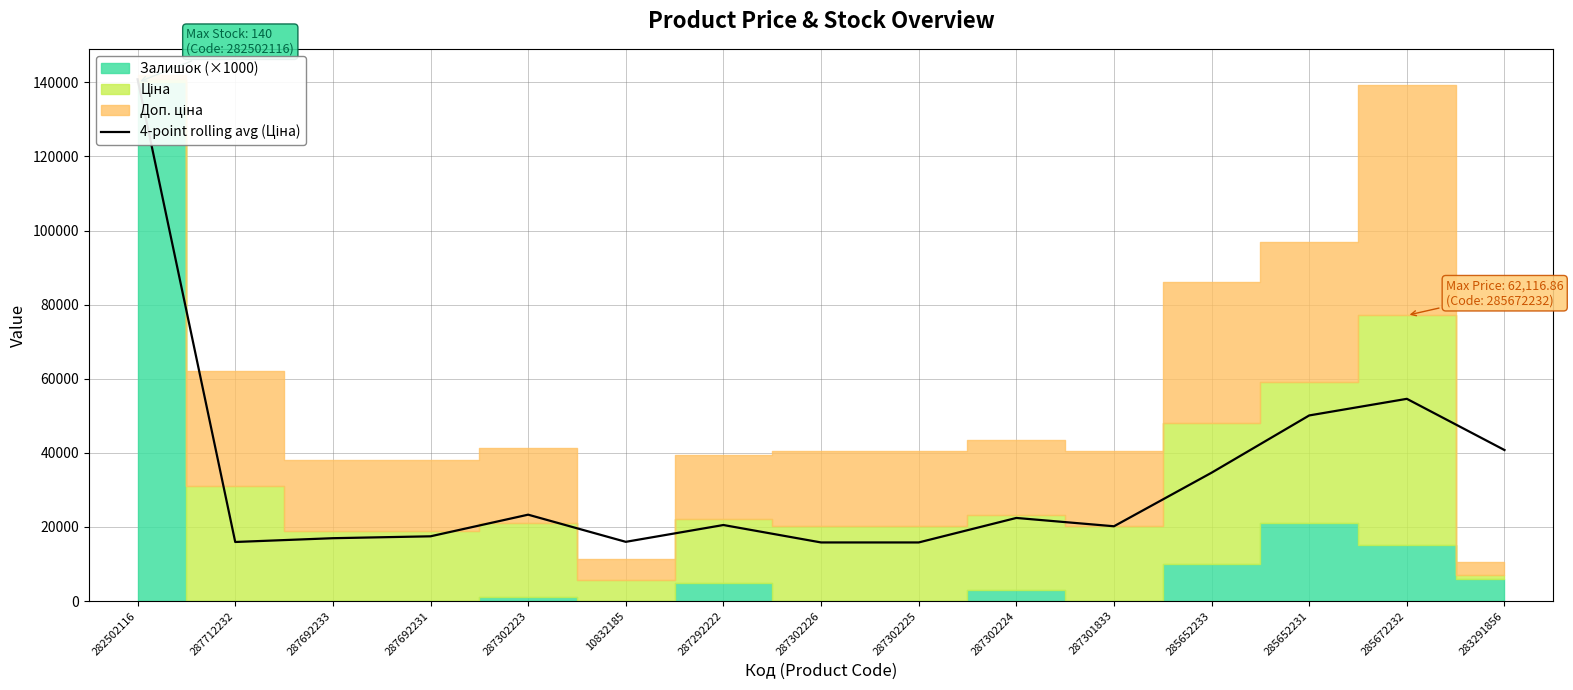

How many interior local peaks (higher than both neighbors) does the data have?

4